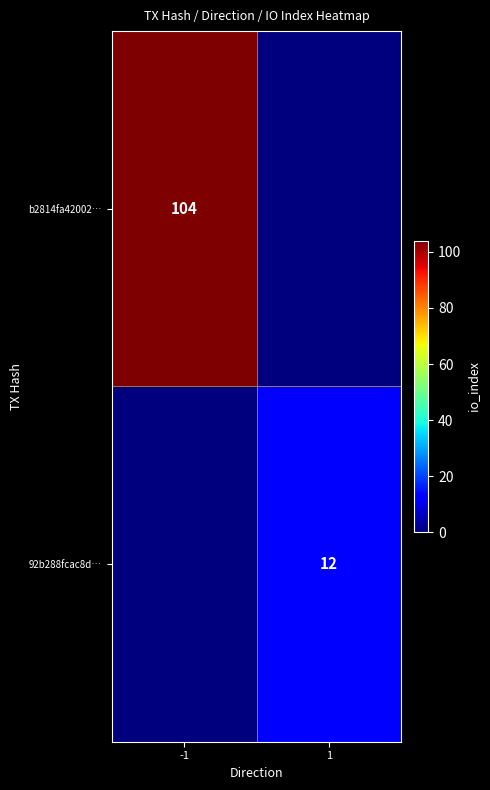

The value of b2814fa42002… at -1 is 144. True or false?

False